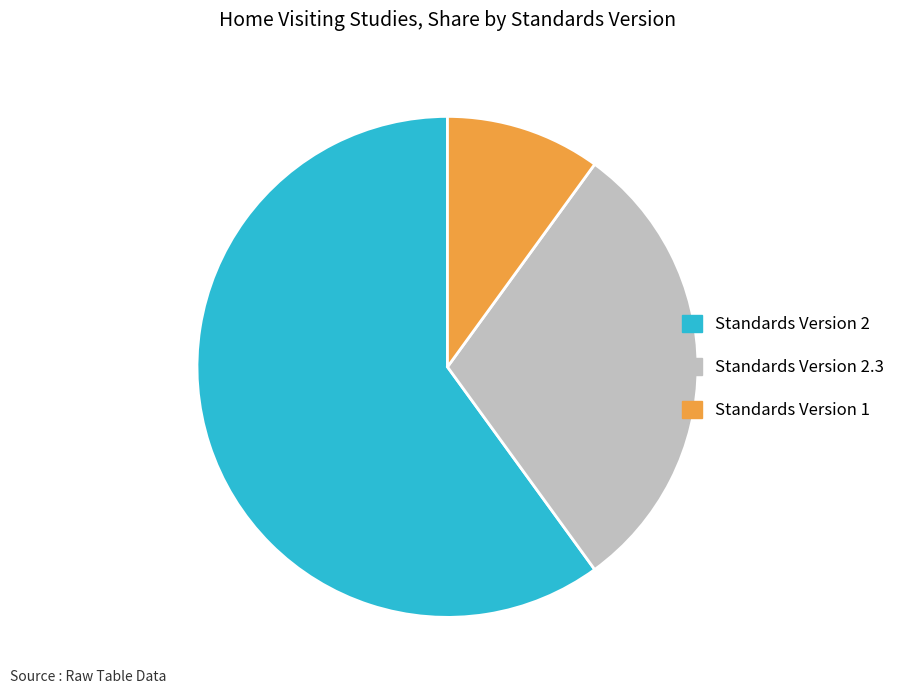

Is the sum of Standards Version 1 and Standards Version 2 greater than half?

Yes